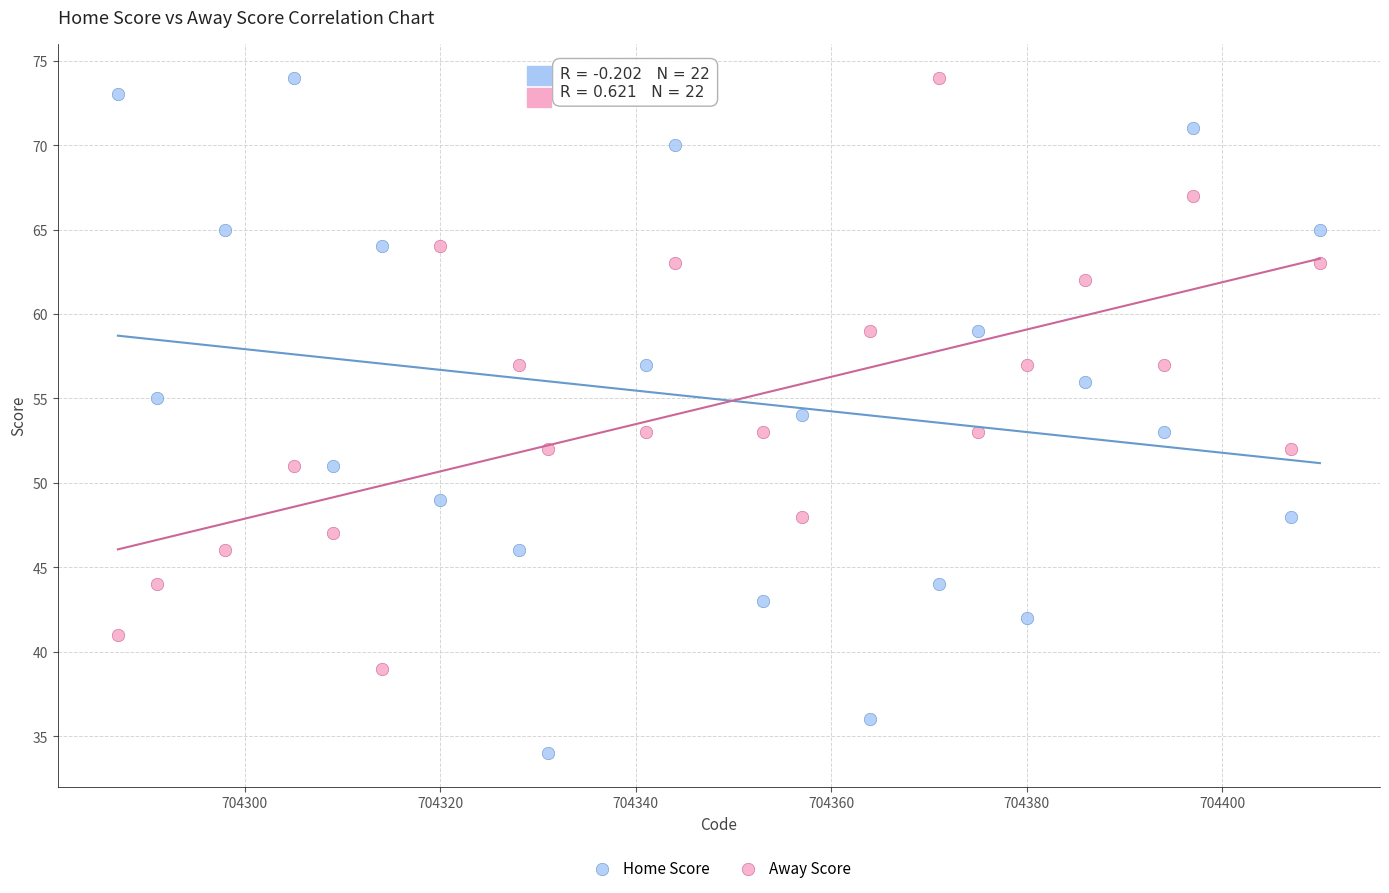

Across all data points, what is the range of X values (max minus min)?

123